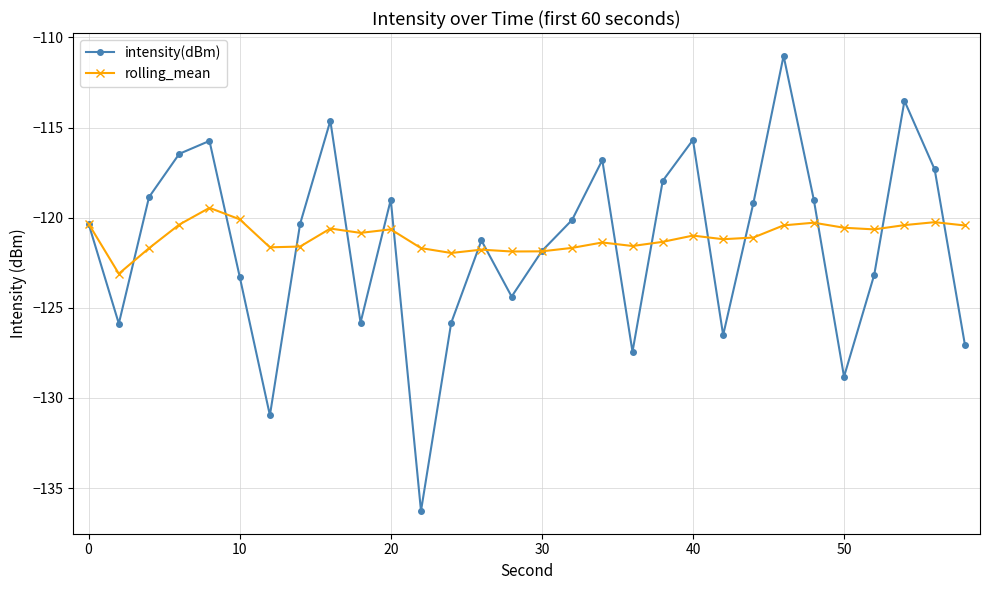

Which series has the widest spread of values?

intensity(dBm)